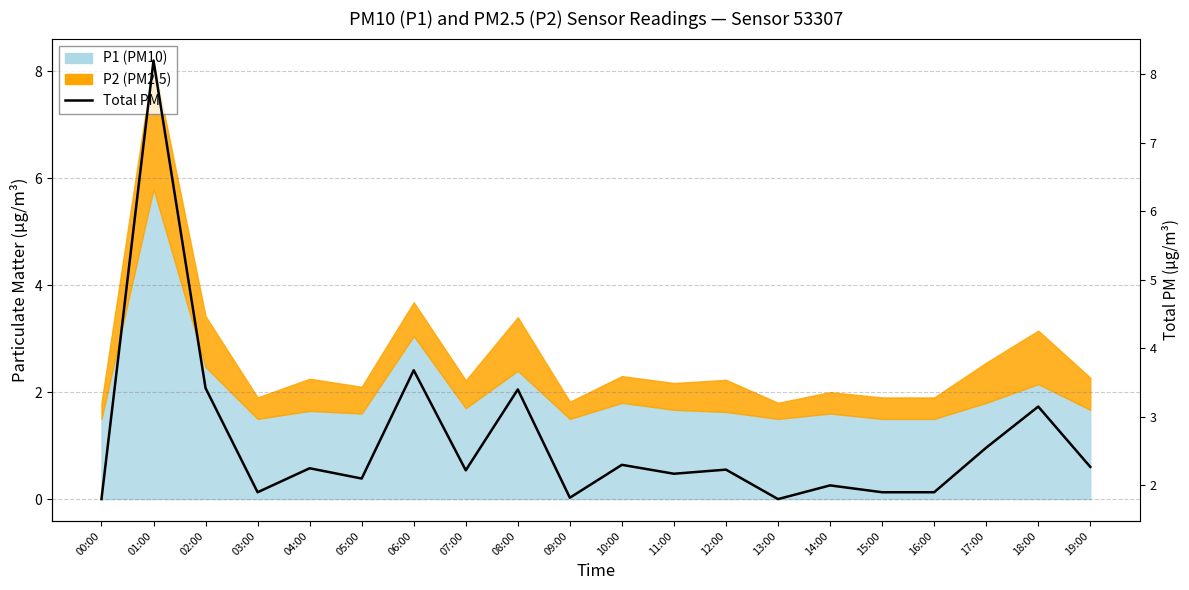

What is the ratio of the value at 05:00 to the value at 12:00?

0.9